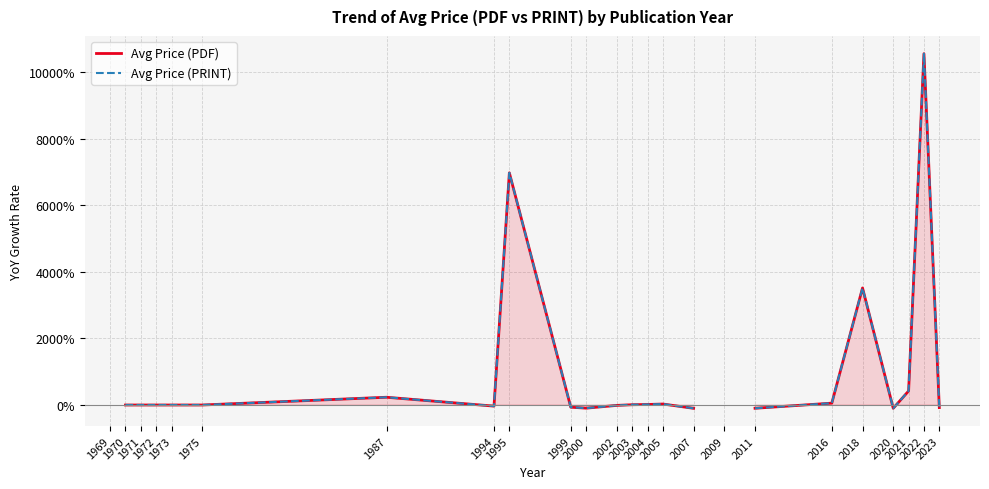

How many values in Avg Price (PRINT) are below zero?

8